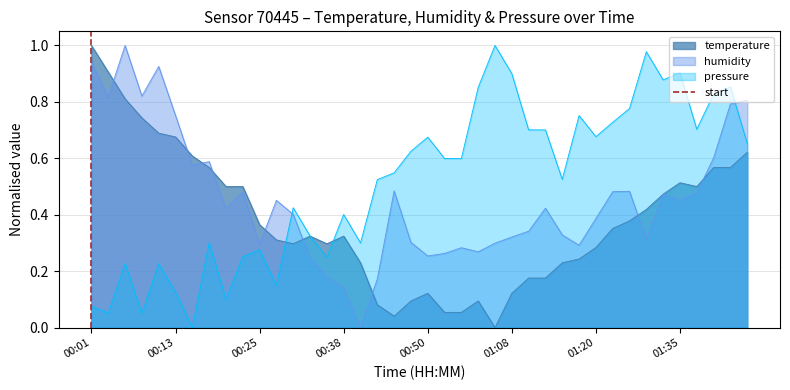

The humidity series shows 0.2 at 01:20. True or false?

False